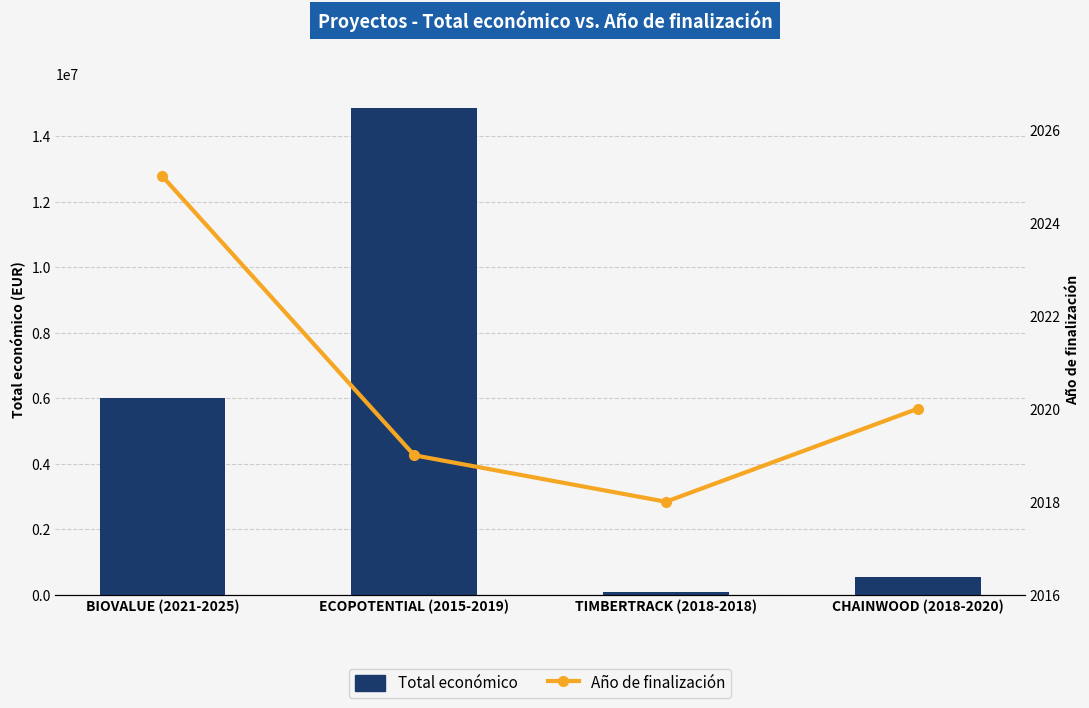

Reading right to left, list all the values displayed in this chart.

Total económico: CHAINWOOD (2018-2020)=539000	TIMBERTRACK (2018-2018)=75575	ECOPOTENTIAL (2015-2019)=14874340	BIOVALUE (2021-2025)=5993562
Año de finalización: CHAINWOOD (2018-2020)=2020	TIMBERTRACK (2018-2018)=2018	ECOPOTENTIAL (2015-2019)=2019	BIOVALUE (2021-2025)=2025